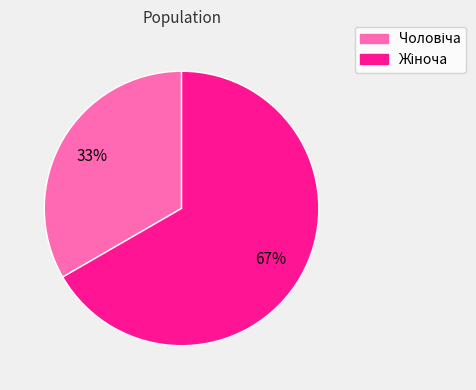

Count the number of slices in the pie.

2